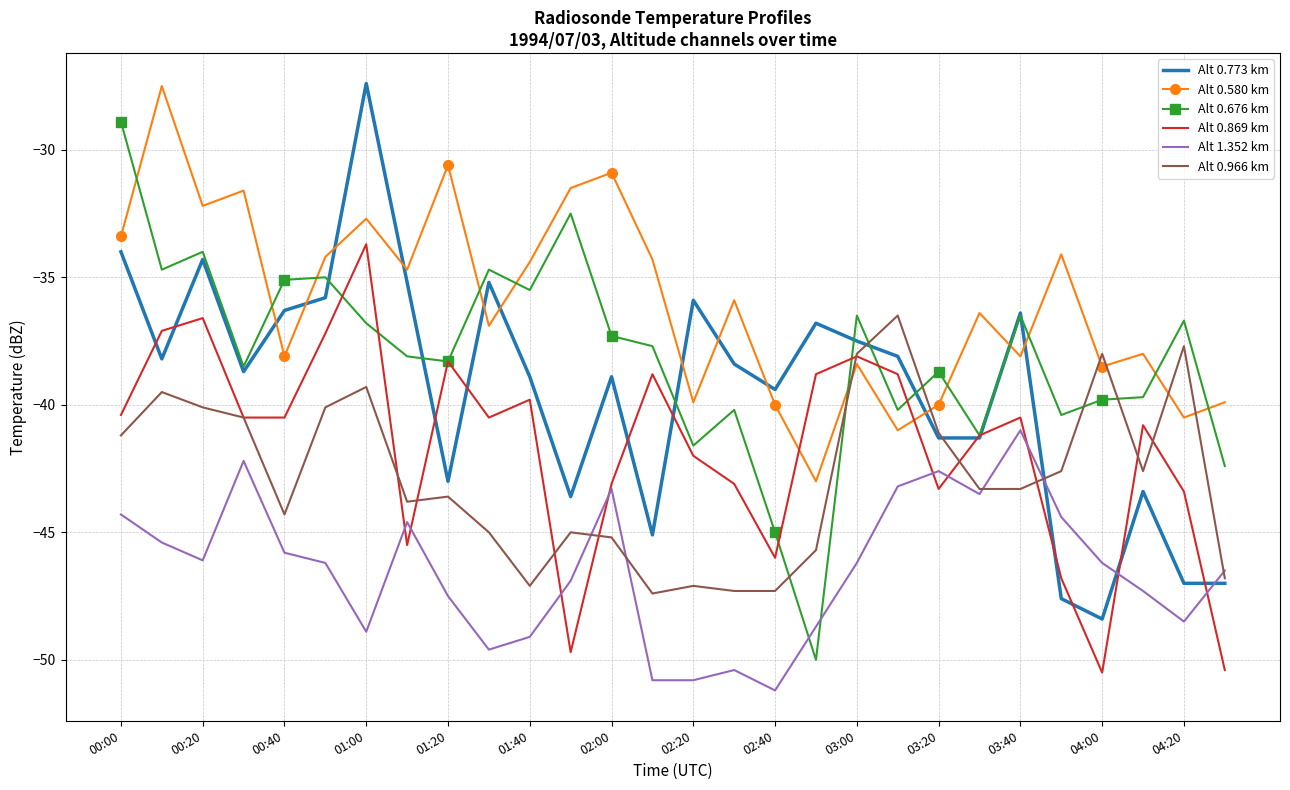

True or false: Alt 0.773 km and Alt 0.966 km cross at least once.

True